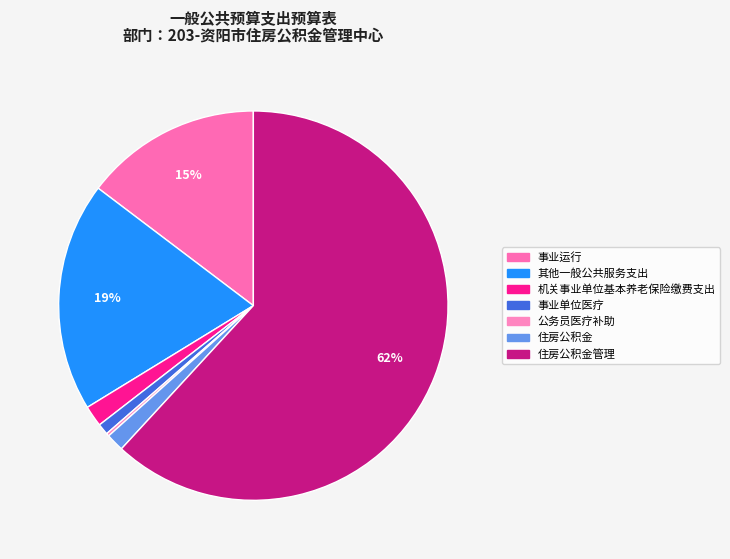

To the nearest percent, what percentage of the pie is 住房公积金?

1%